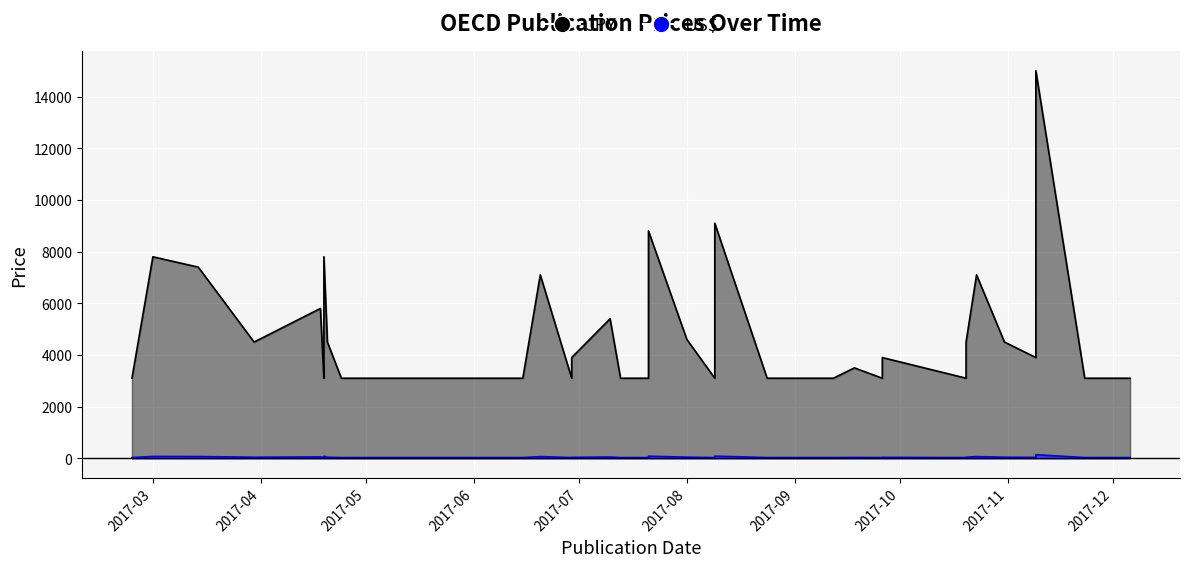

Rank the series by their maximum value, from highest to lowest.

JPY, US$